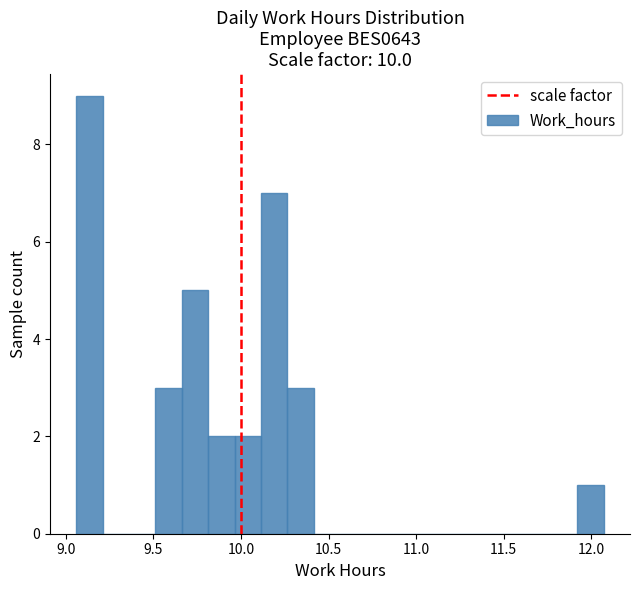

Around what value on the x-axis is the tallest bar? Give the approximate position of its centre, as read against the axis.

9.15